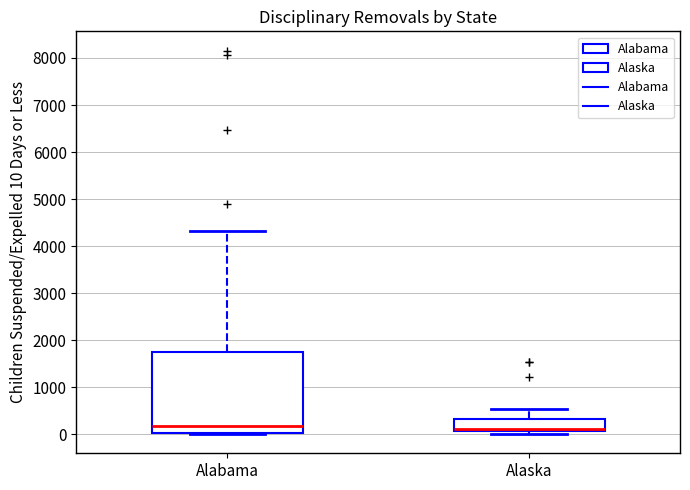

Reading left to right, transcribe this box plot: for each box, give where its median line is, the range the box spans, and where its two whiskers end, as read against the y-axis. The values are not printed on the chart, so give them approximately, as read against the axis.

Alabama: median 200, box 0 to 1800, whiskers 0 to 4300
Alaska: median 100 (drawn on the box's lower edge), box 100 to 300, whiskers 0 to 500